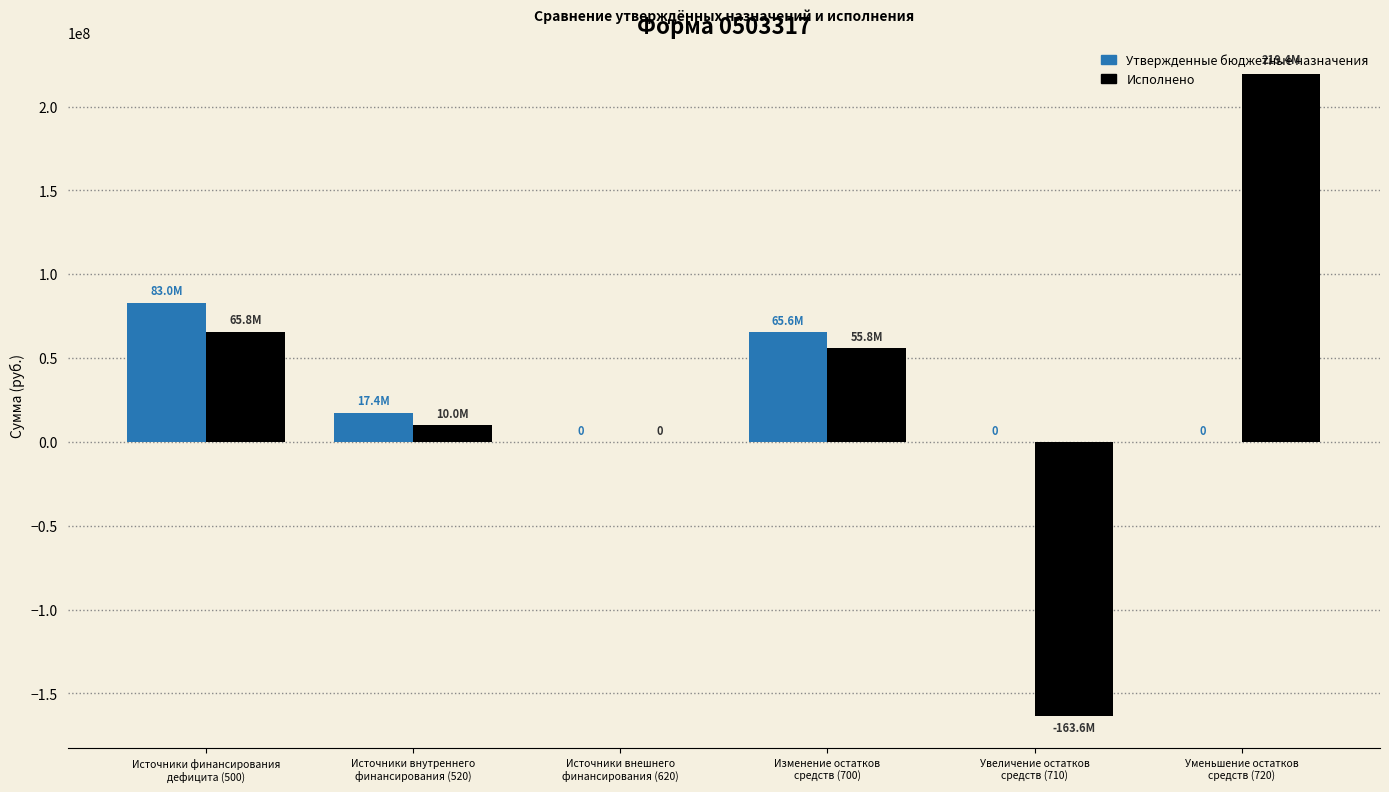

What is the sum of all Утвержденные бюджетные назначения values?

165955345.8